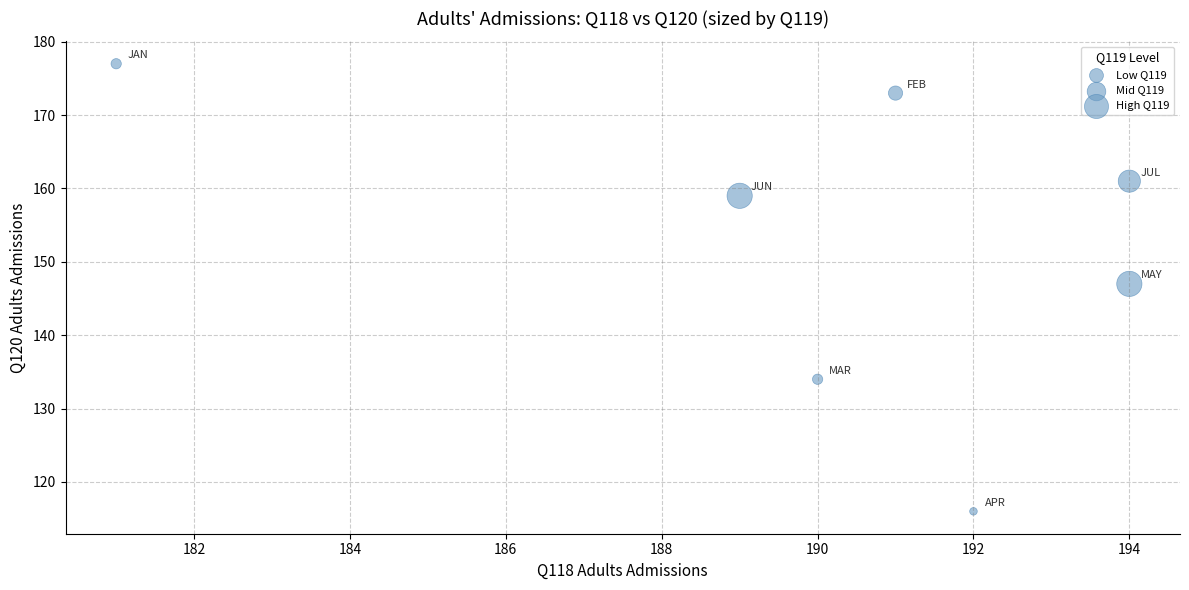

What is the average X value?

190